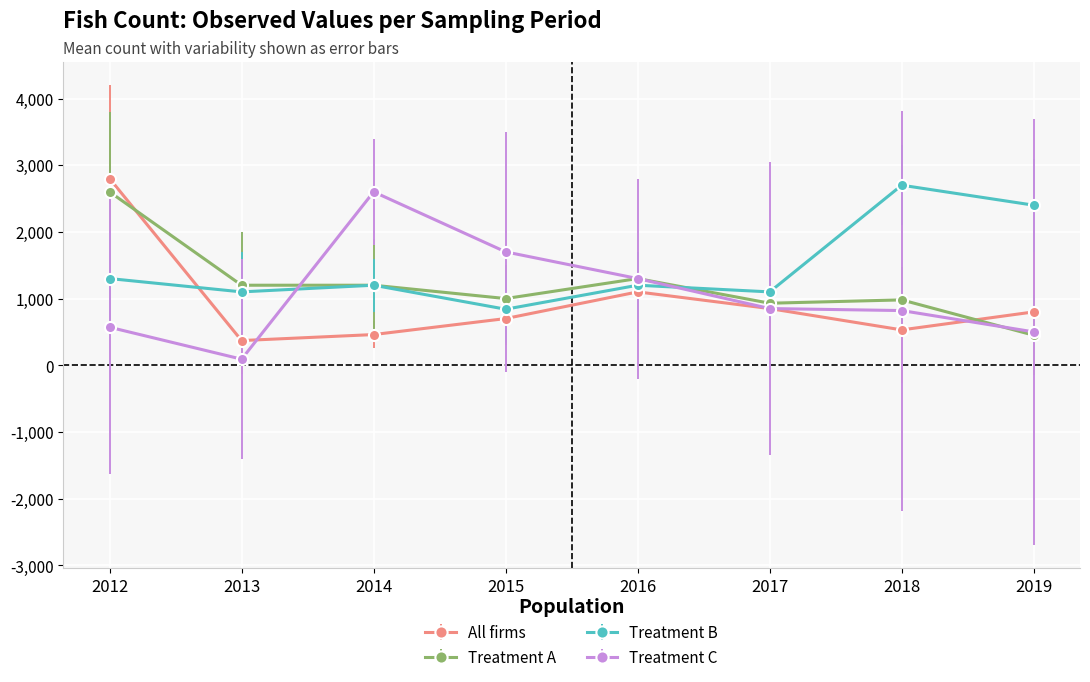

What is the value of the Treatment C point at the 1st from the left?

570